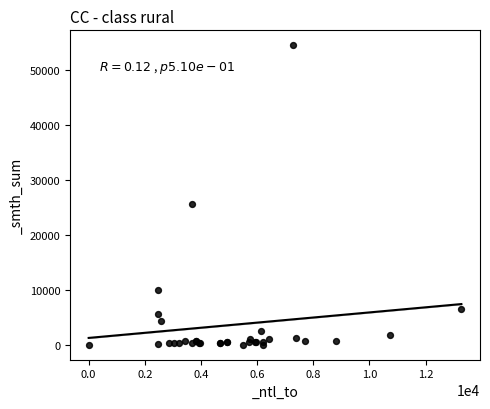

What Y value in the scatter plot is closest to 27223?

25576.1